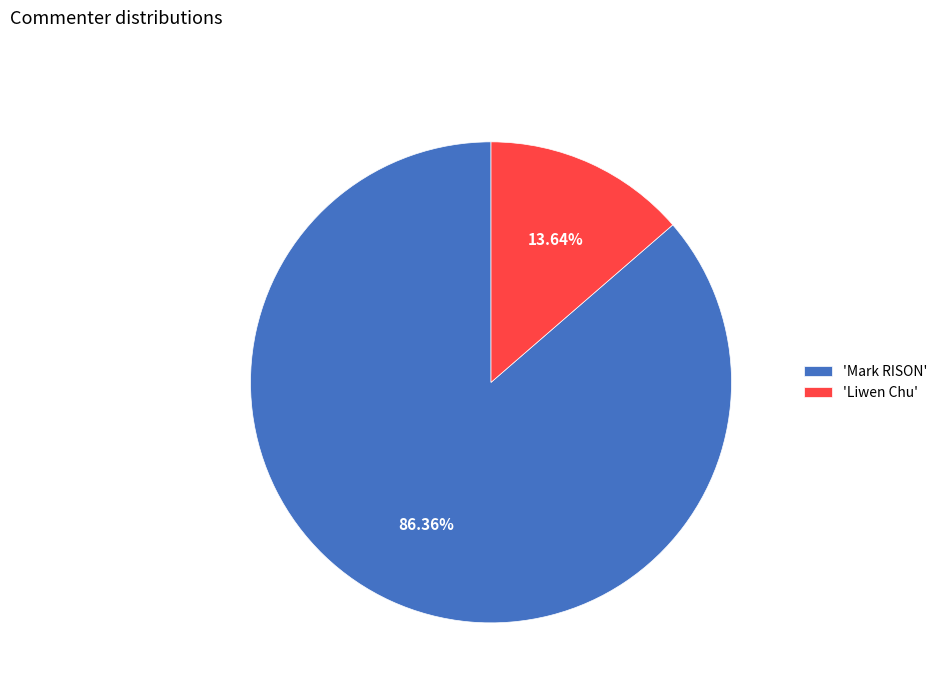

Which has a higher value, 'Liwen Chu' or 'Mark RISON'?

'Mark RISON'